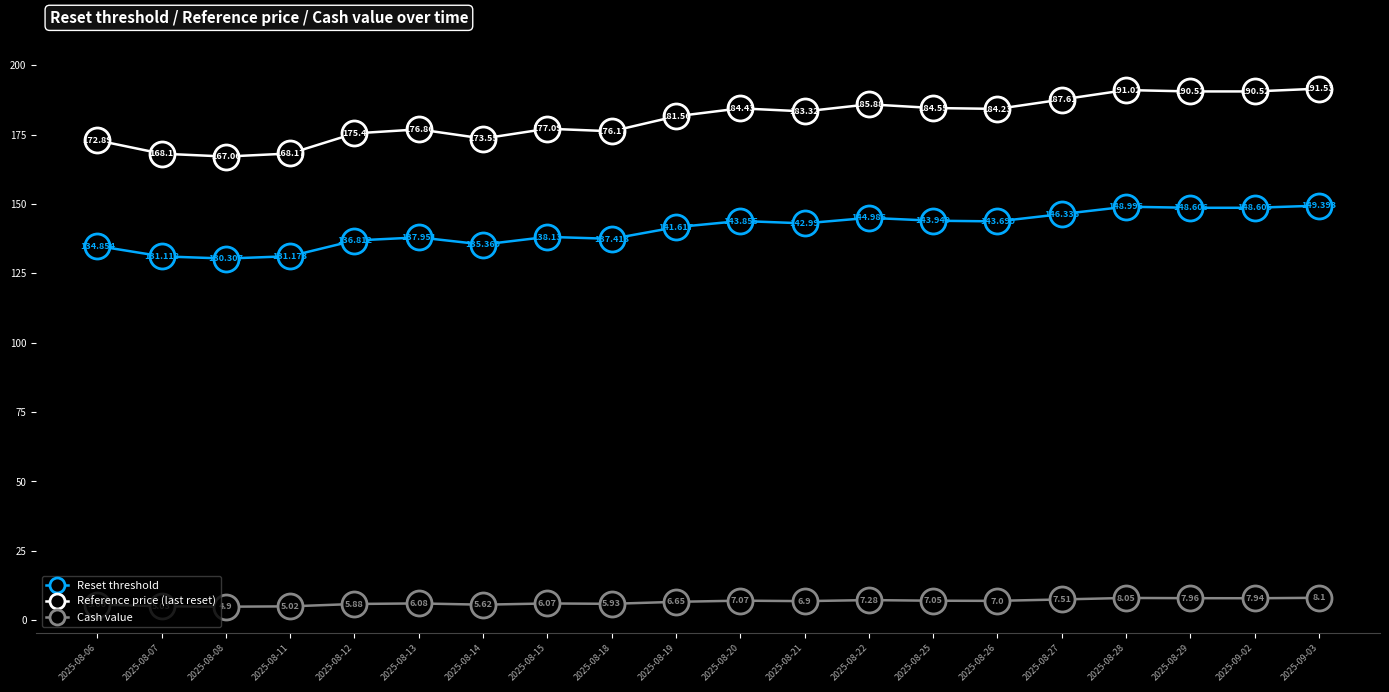

What is the value of the Reference price (last reset) point at the 18th from the left?

190.5